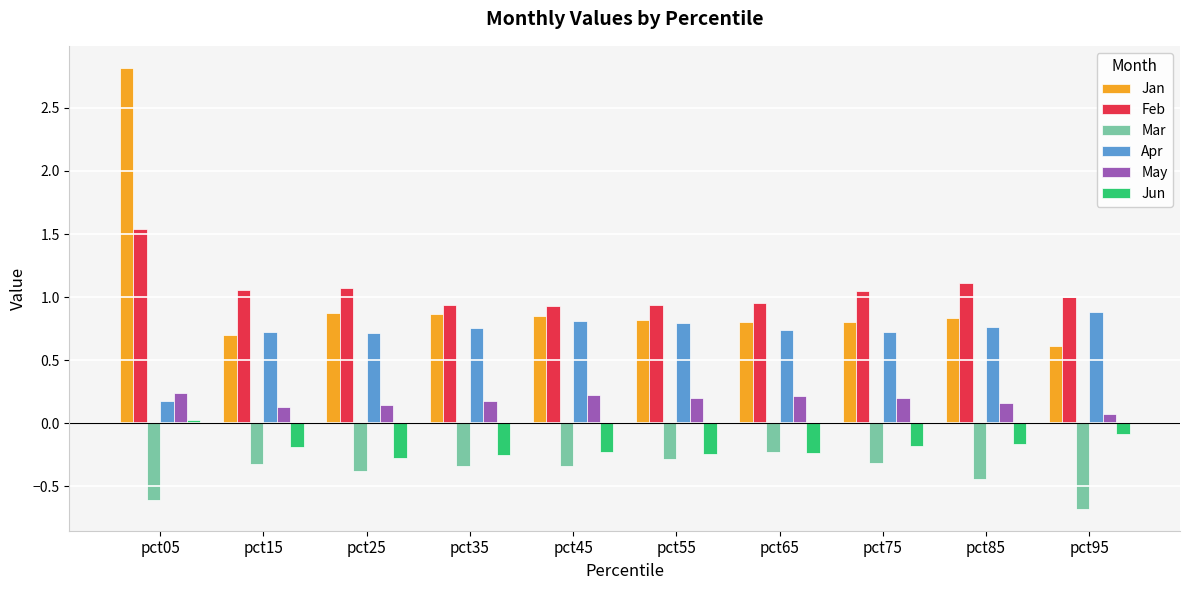

How many groups of bars are there?

10